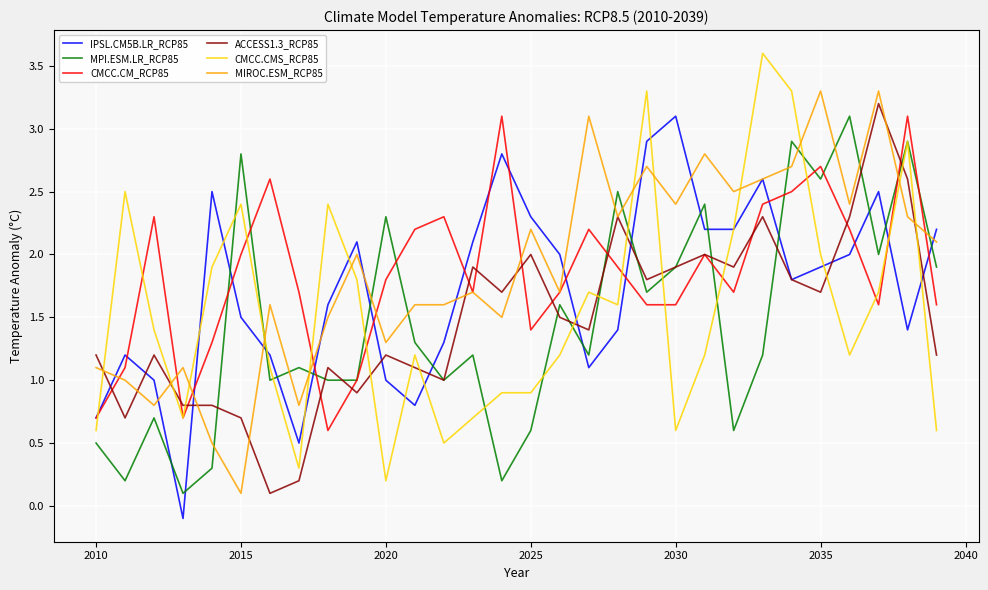

What is the maximum value for IPSL.CM5B.LR_RCP85?

3.1